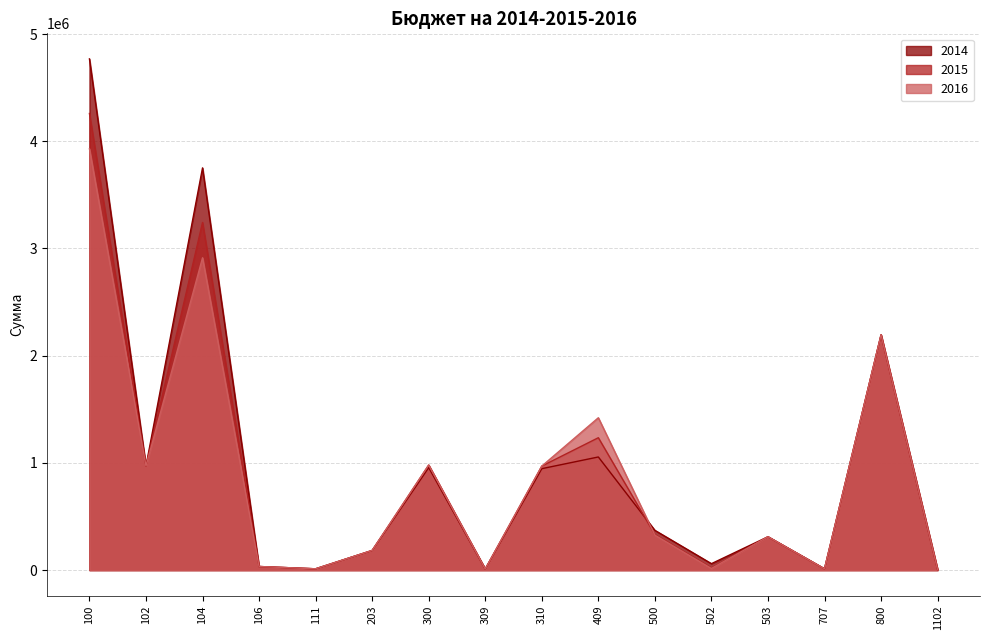

List the labels in order of 2016 value, smallest first.

1102, 309, 111, 707, 502, 106, 203, 503, 500, 310, 102, 300, 409, 800, 104, 100